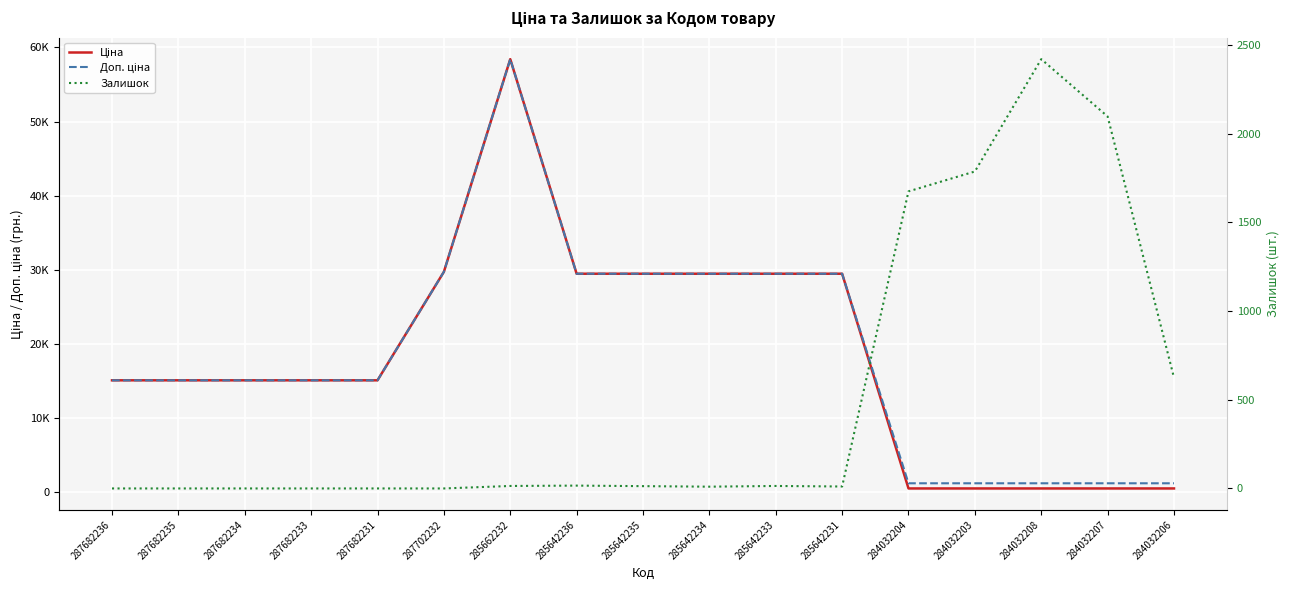

What is the greatest value displayed?

58426.5